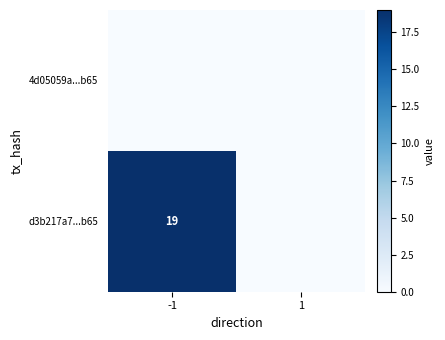

The d3b217a7...b65 series shows 19 at -1. True or false?

True